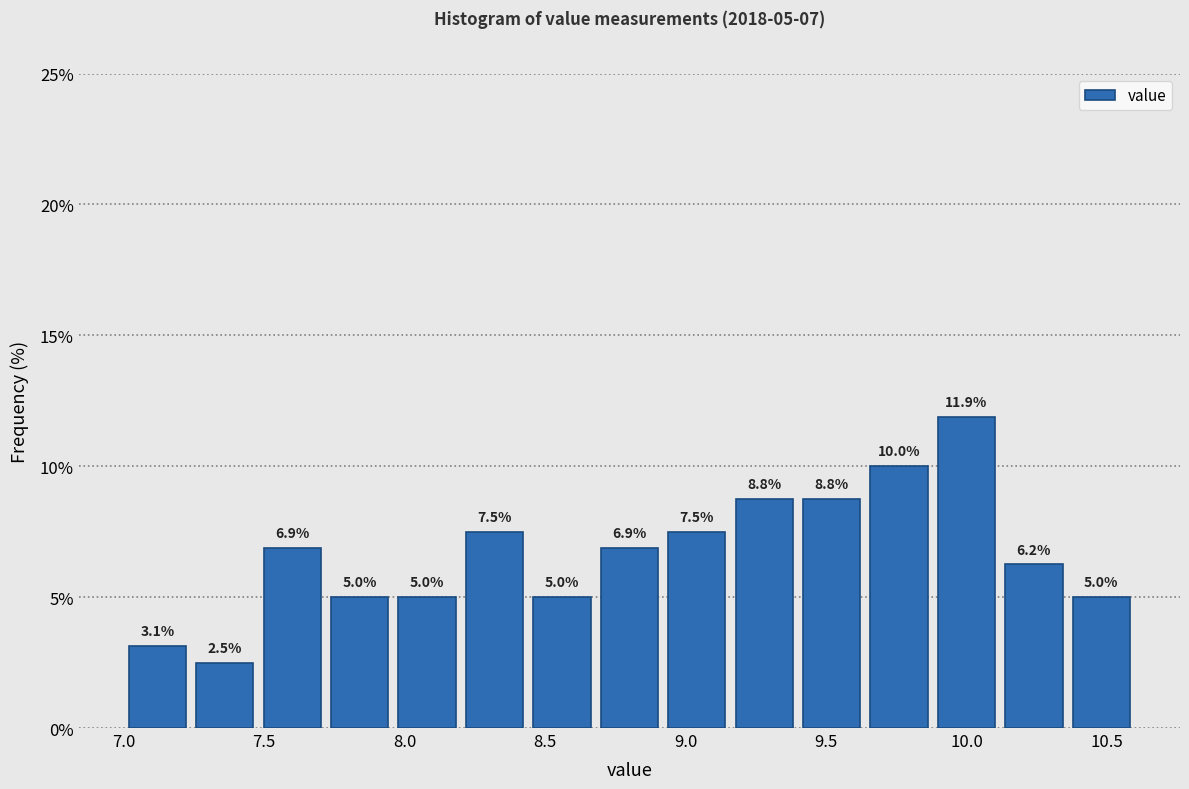

Which range on the x-axis has the tallest bar?

9.88 to 10.12